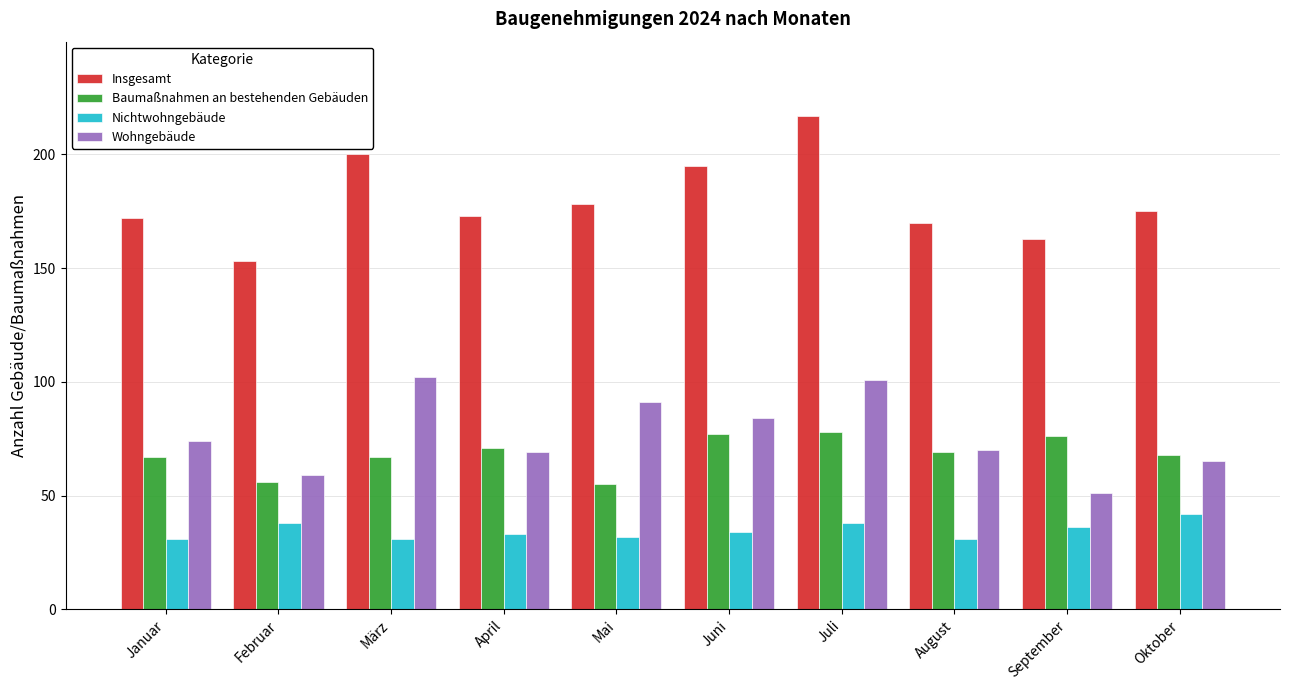

What is the label of the 4th bar from the right?

Juli